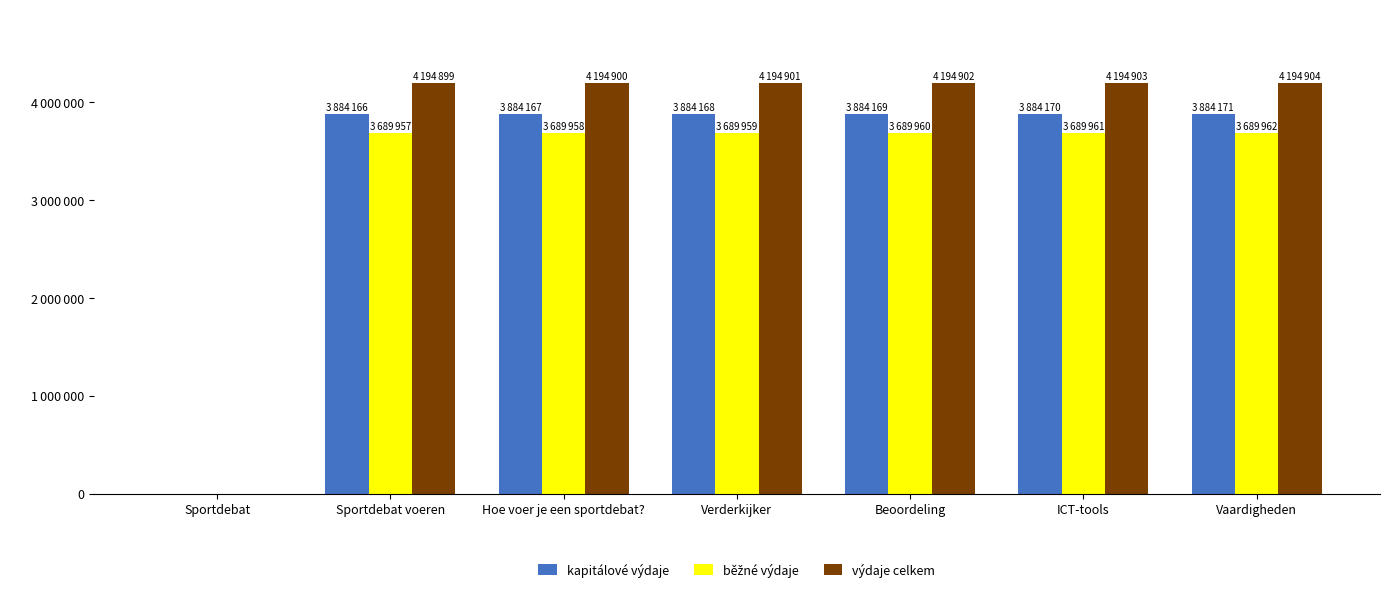

The běžné výdaje series shows 3689958 at Hoe voer je een sportdebat?. True or false?

True